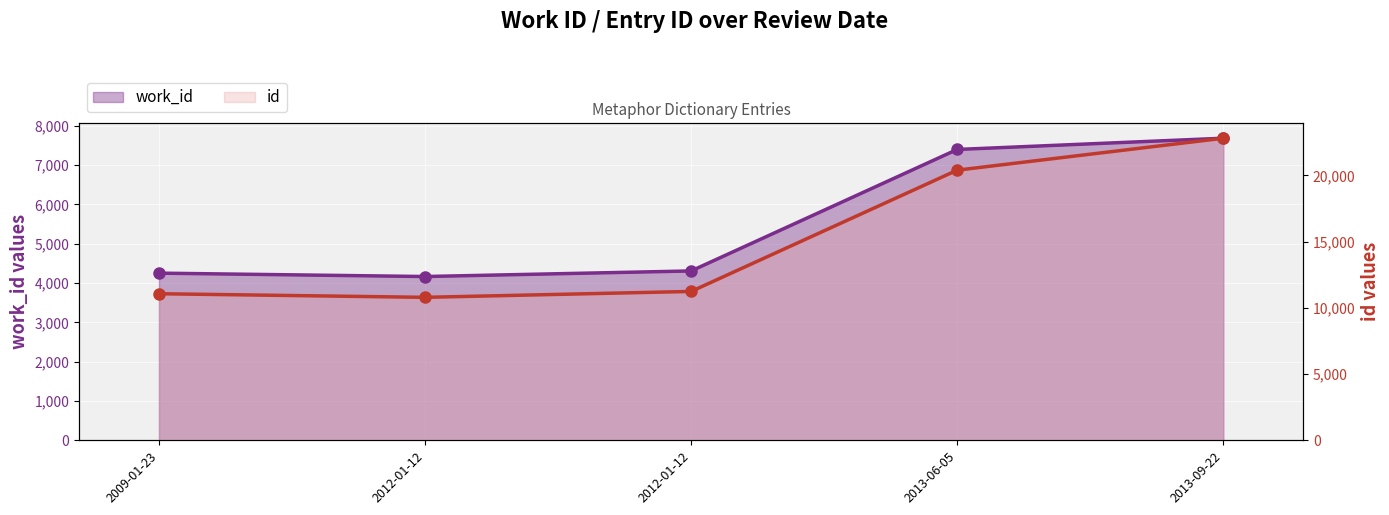

What is the label of the 2nd point from the left?

2012-01-12